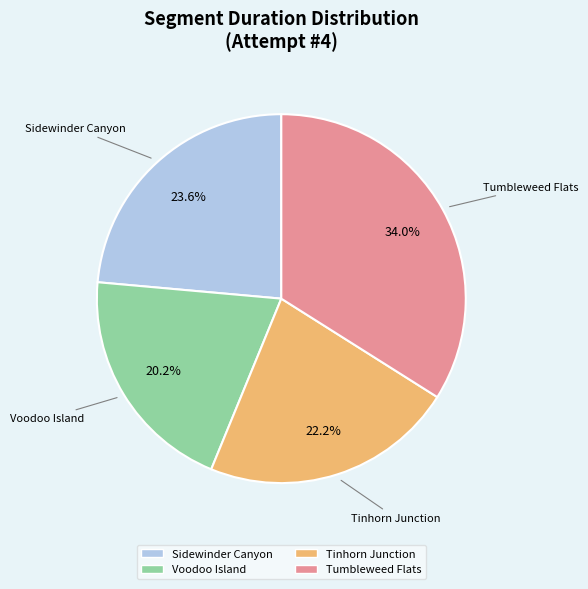

Count the number of slices in the pie.

4